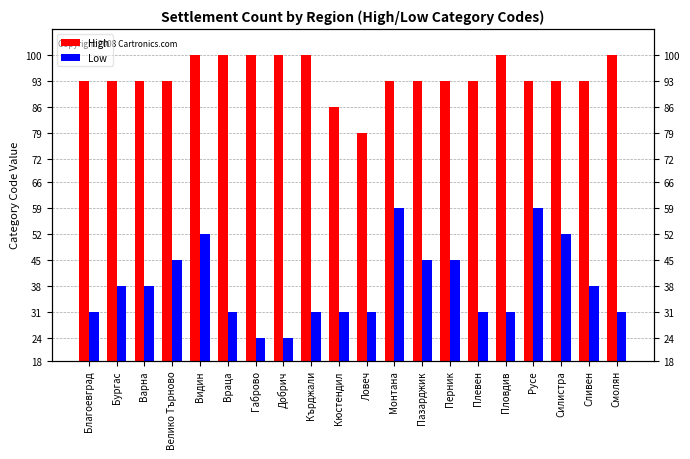

What is the label of the 20th bar from the right?

Благоевград